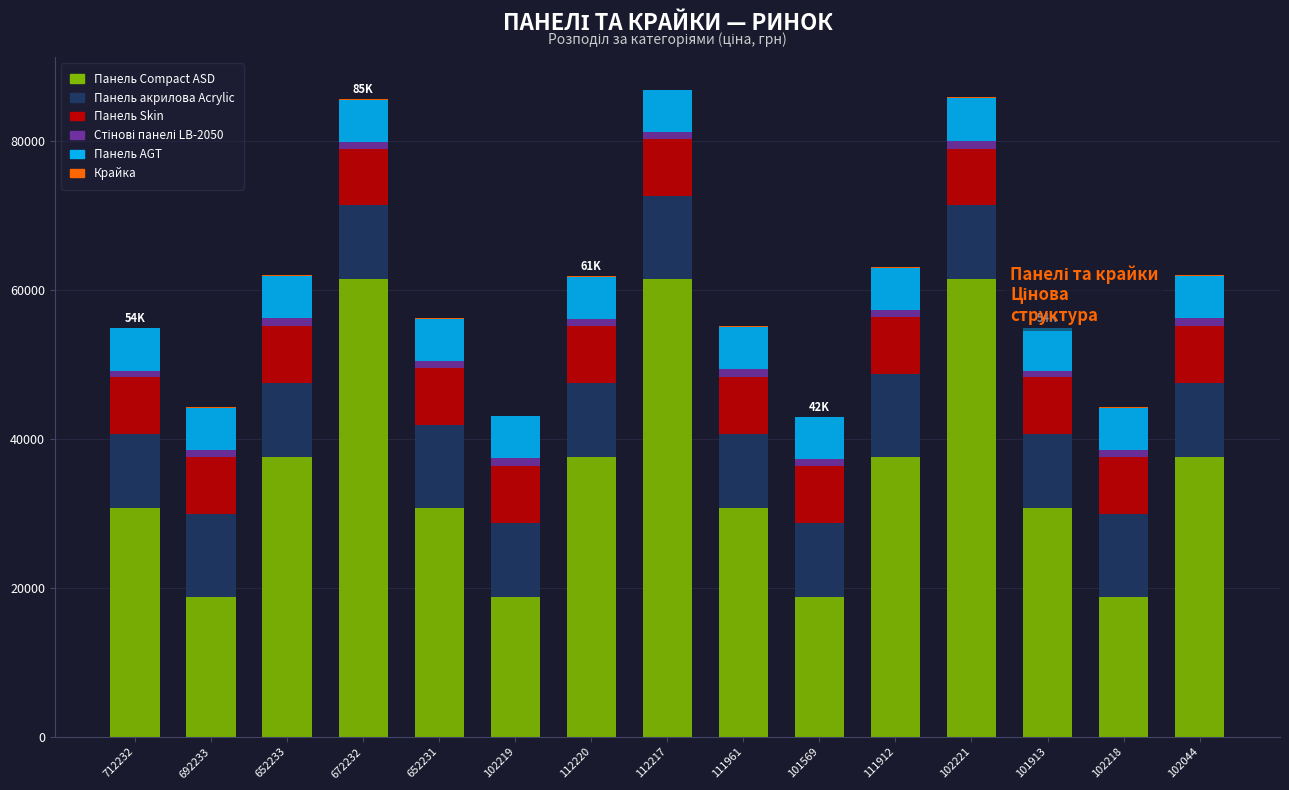

Are the bars horizontal?

No